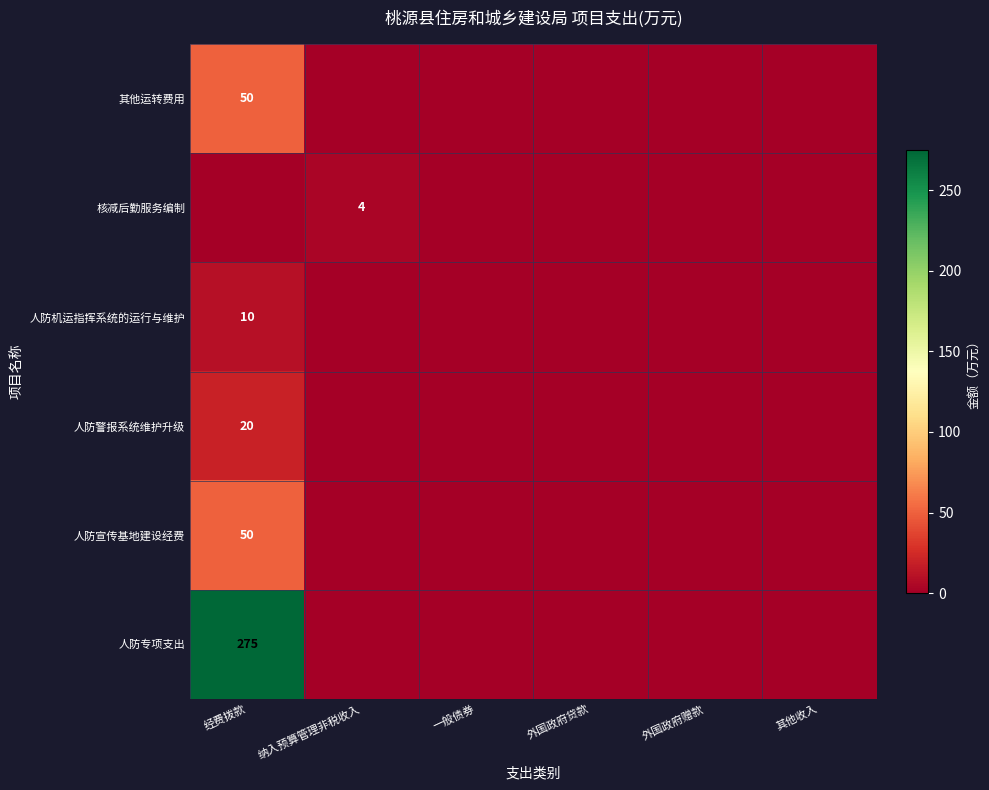

Which series has the largest total across all categories?

人防专项支出